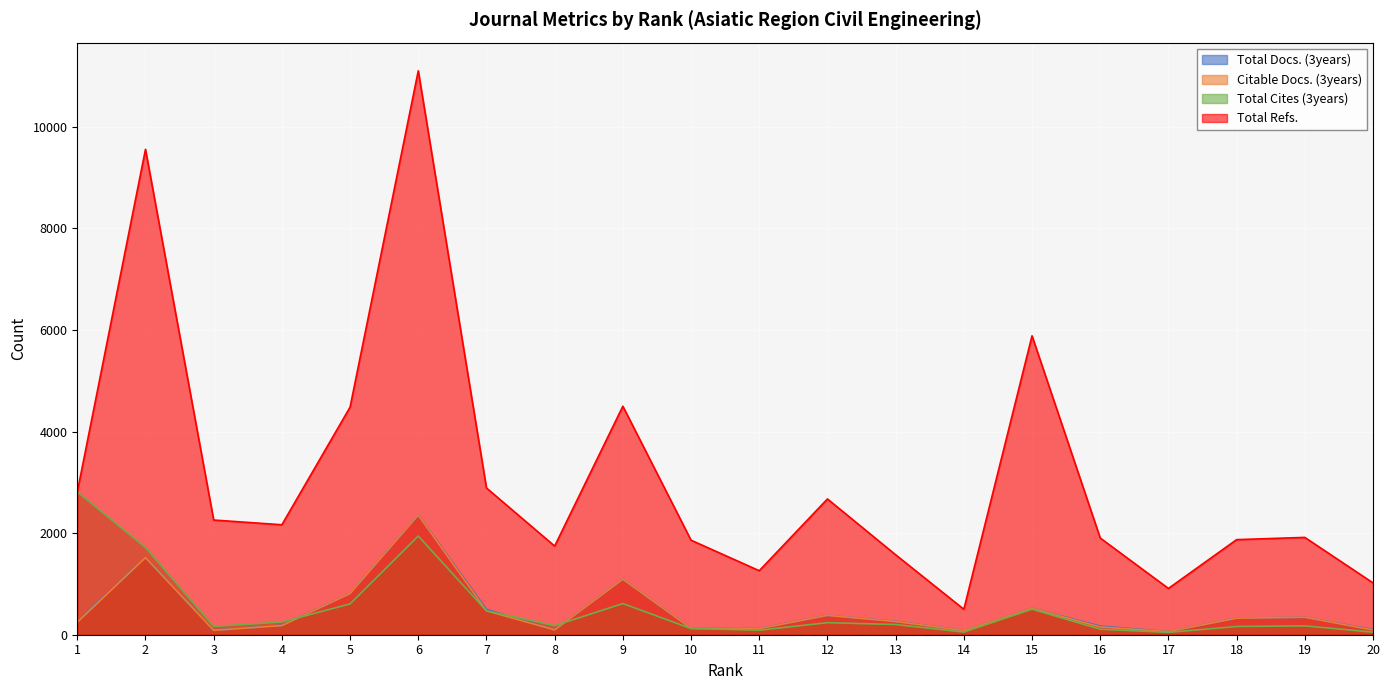

What is the difference between the maximum and minimum values in the Total Docs. (3years) series?

2294